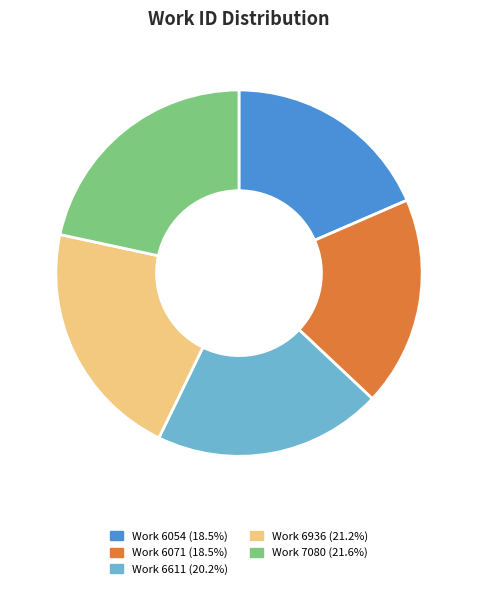

How many segments does this pie chart have?

5